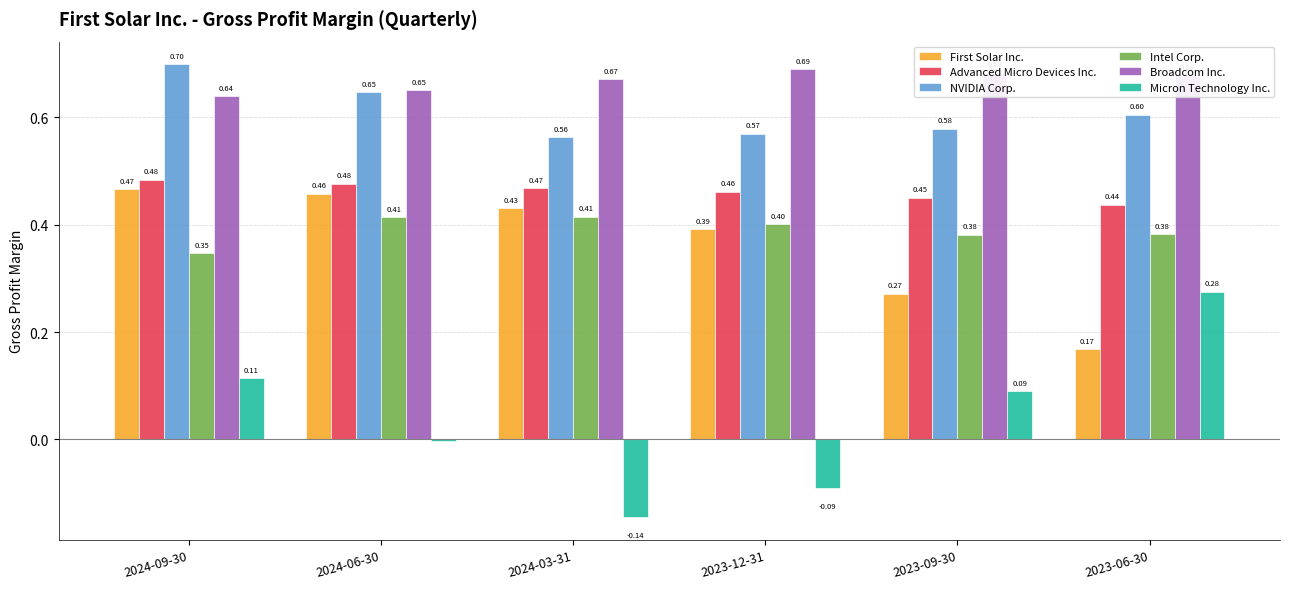

What is the spread (max minus min) of values at 2023-09-30?

0.6